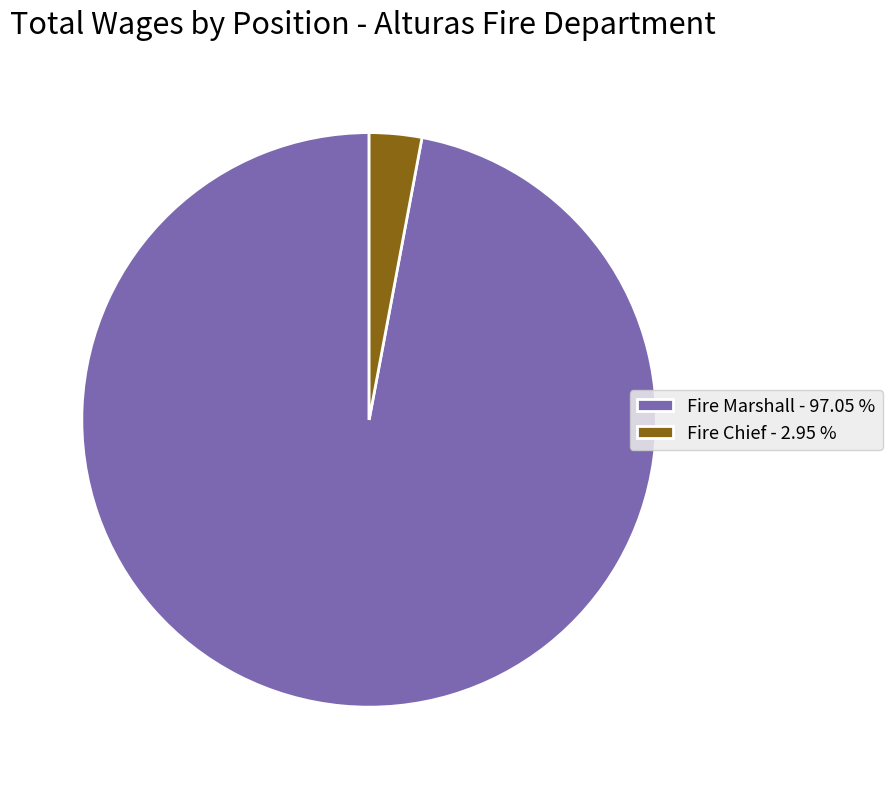

Is Fire Marshall - 97.05 % the majority of the pie?

Yes